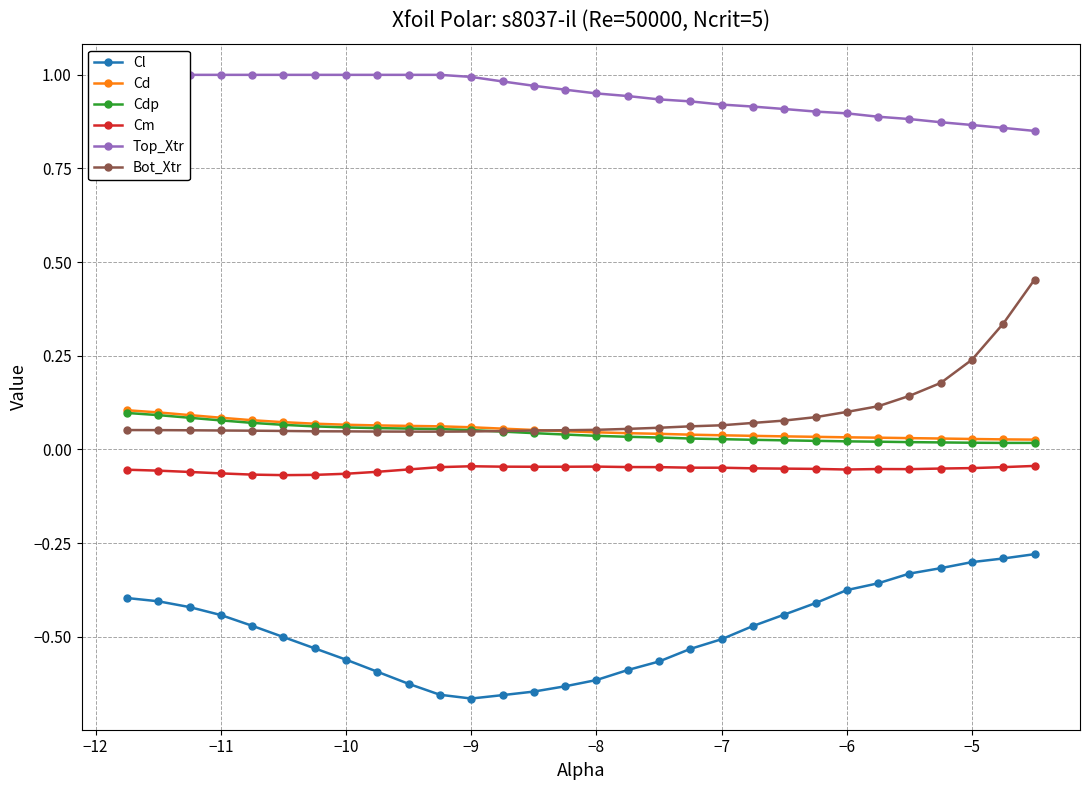

True or false: Cdp and Cl intersect in this chart.

False